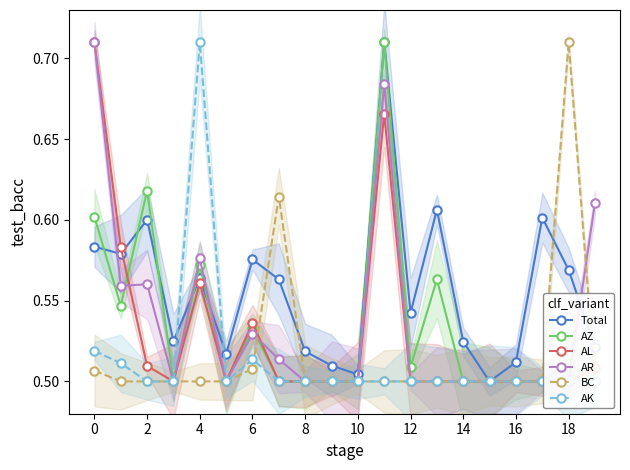

Which series has the widest spread of values?

Total